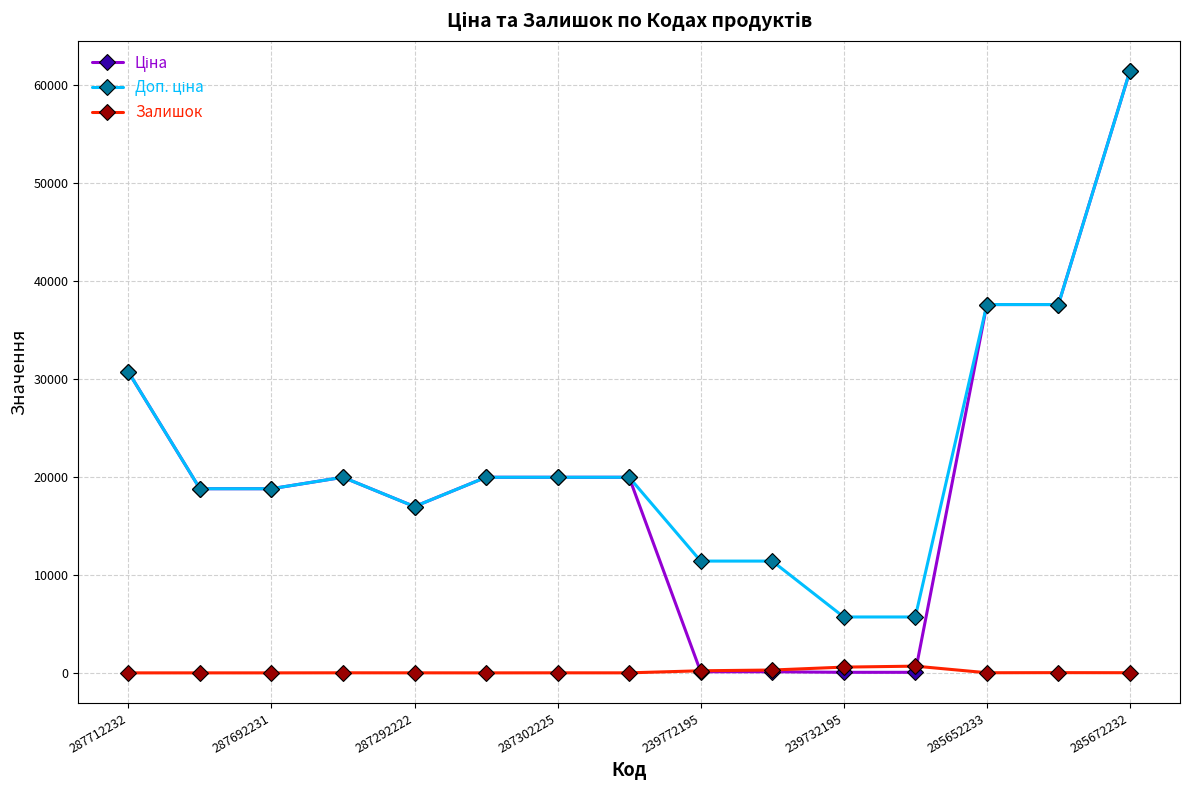

True or false: Залишок has more than 0 interior local peaks.

True